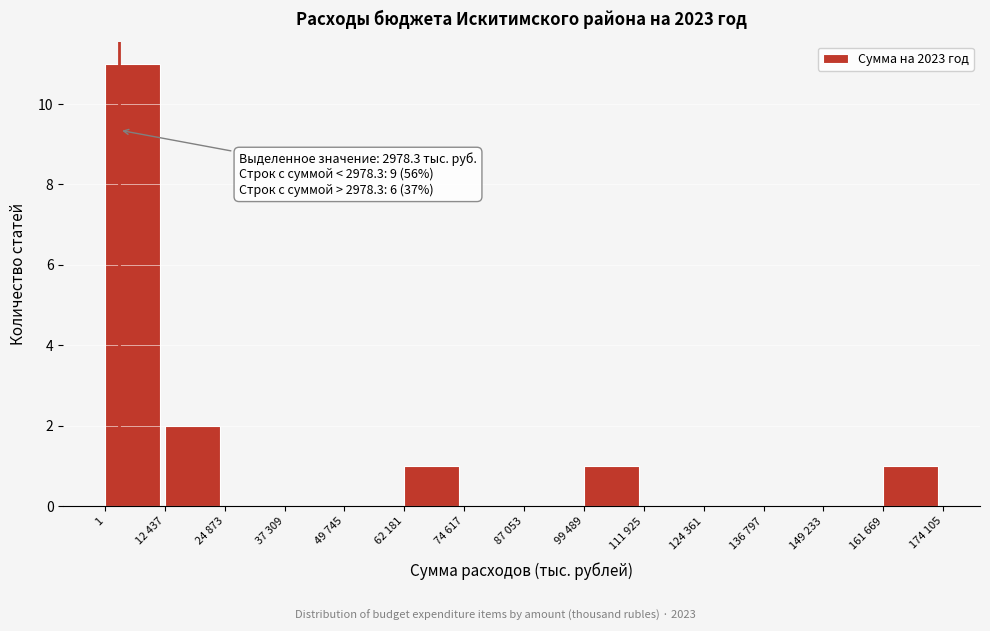

Reading left to right, what are all the values shown in this chart?

1=11	12 437=2	24 873=0	37 309=0	49 745=0	62 181=1	74 617=0	87 053=0	99 489=1	111 925=0	124 361=0	136 797=0	149 233=0	161 669=1